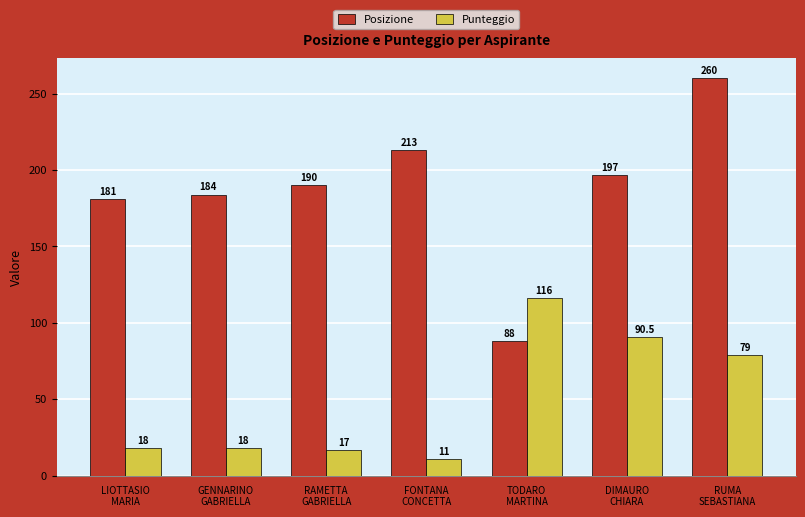

Count the number of categories in the chart.

7